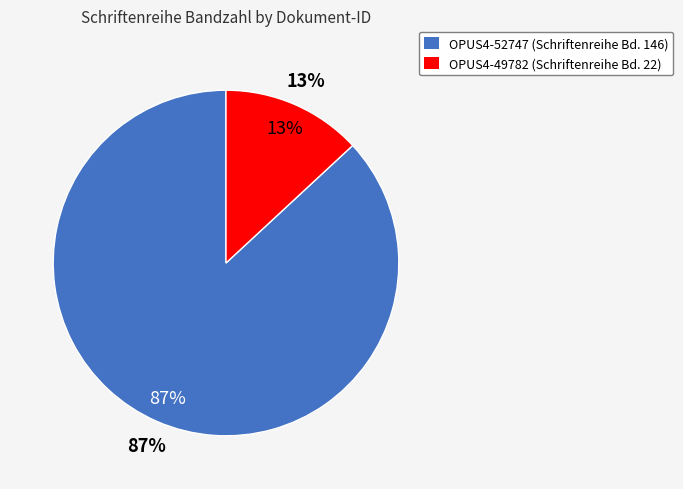

To the nearest percent, what portion does OPUS4-52747 represent?

87%